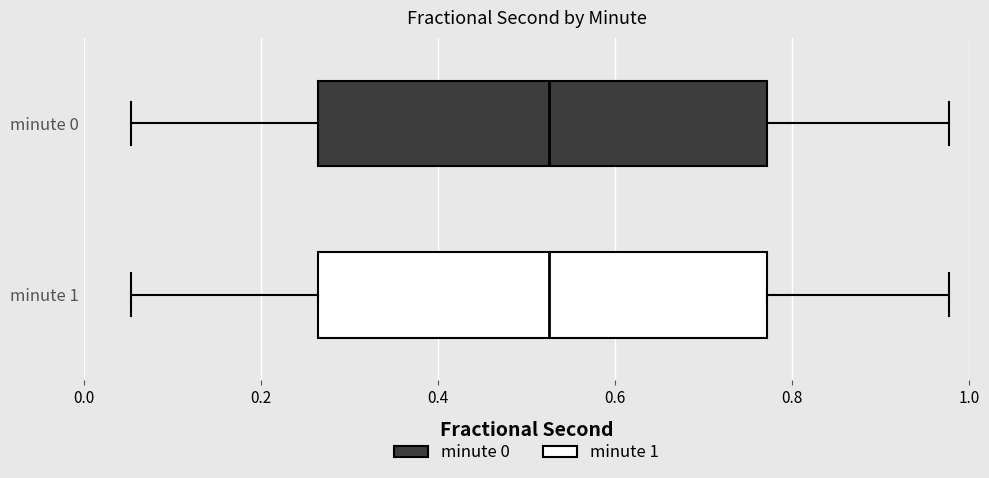

Reading bottom to top, transcribe this box plot: for each box, give where its median line is, the range the box spans, and where its two whiskers end, as read against the x-axis. The values are not printed on the chart, so give them approximately, as read against the axis.

minute 1: median 0.52, box 0.26 to 0.78, whiskers 0.06 to 0.98
minute 0: median 0.52, box 0.26 to 0.78, whiskers 0.06 to 0.98